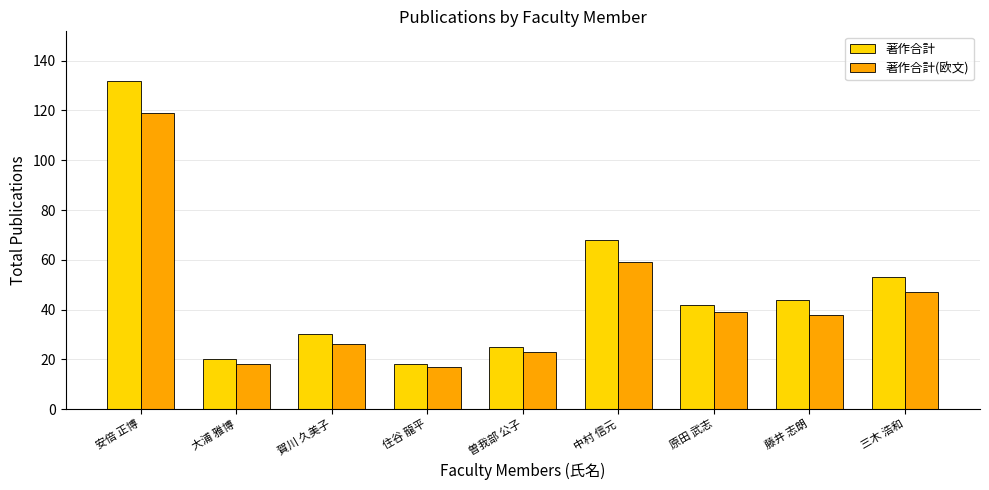

What is the label of the 2nd bar from the left?

大浦 雅博